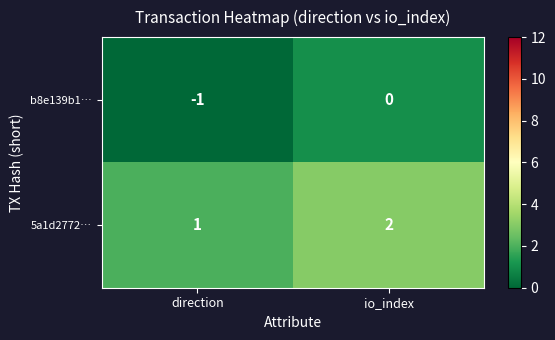

Is the value of b8e139b1… at io_index greater than the value of 5a1d2772… at direction?

No